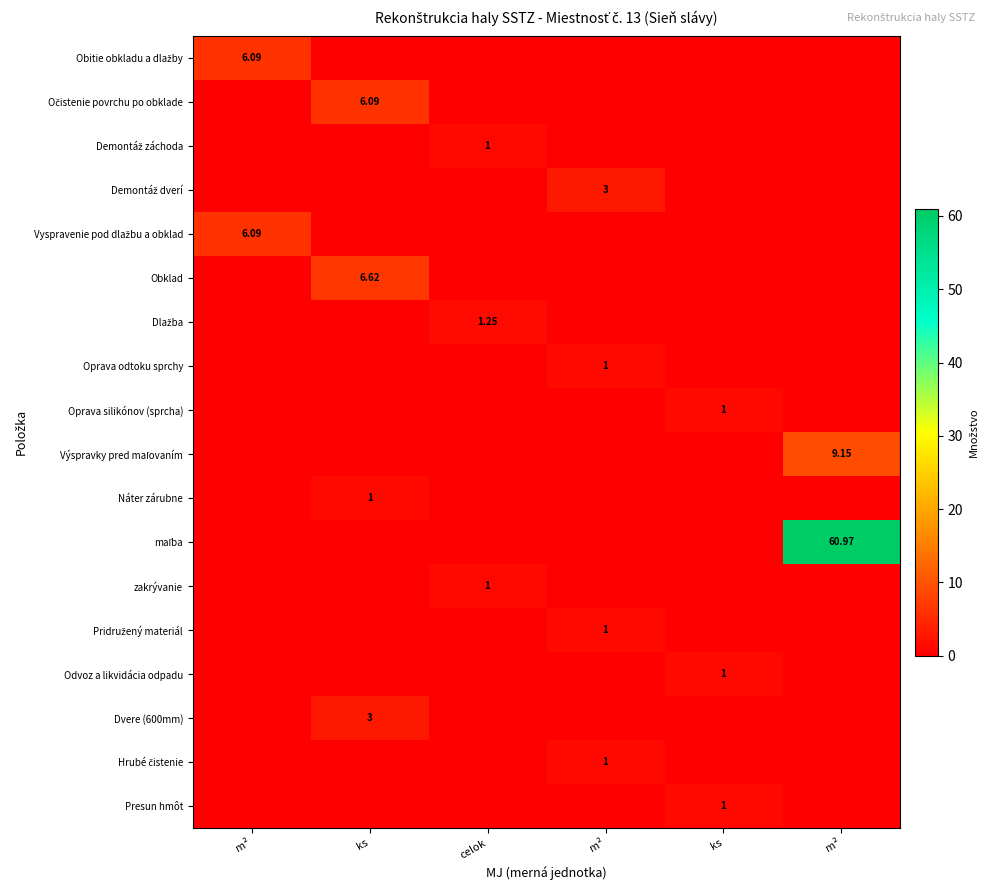

What is the difference between the maximum and minimum values in the Oprava odtoku sprchy series?

1.0